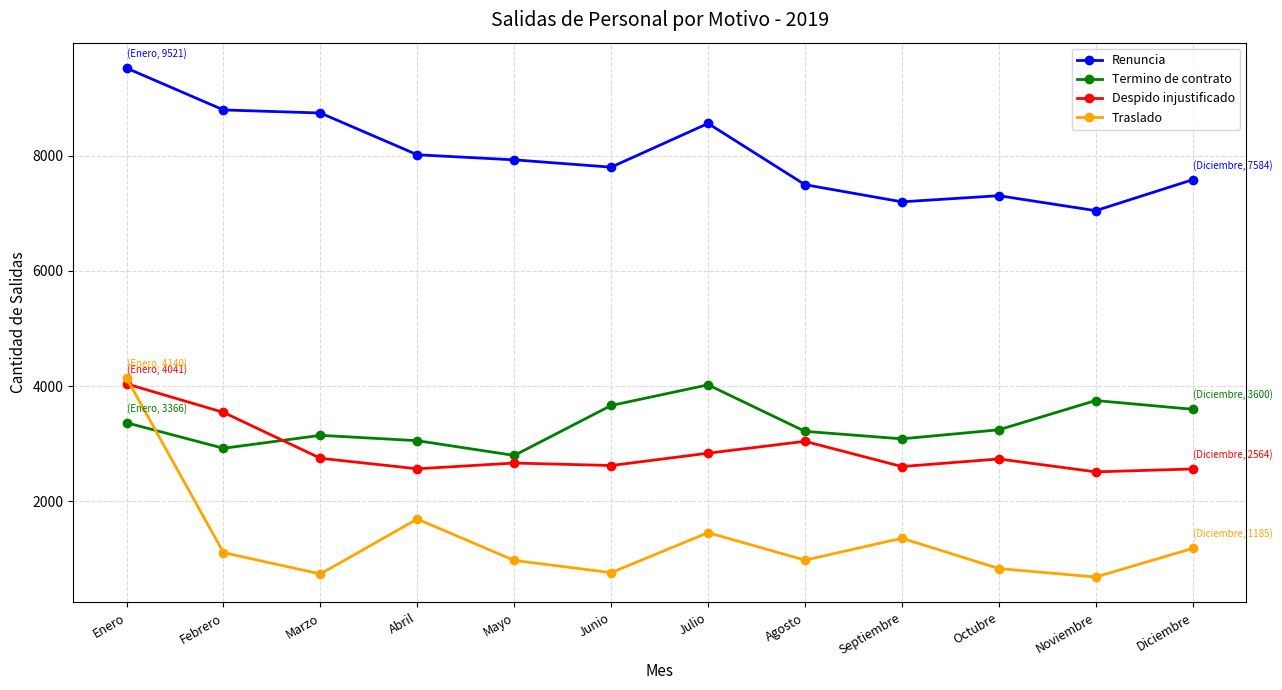

What is the highest value of the Despido injustificado series?

4041